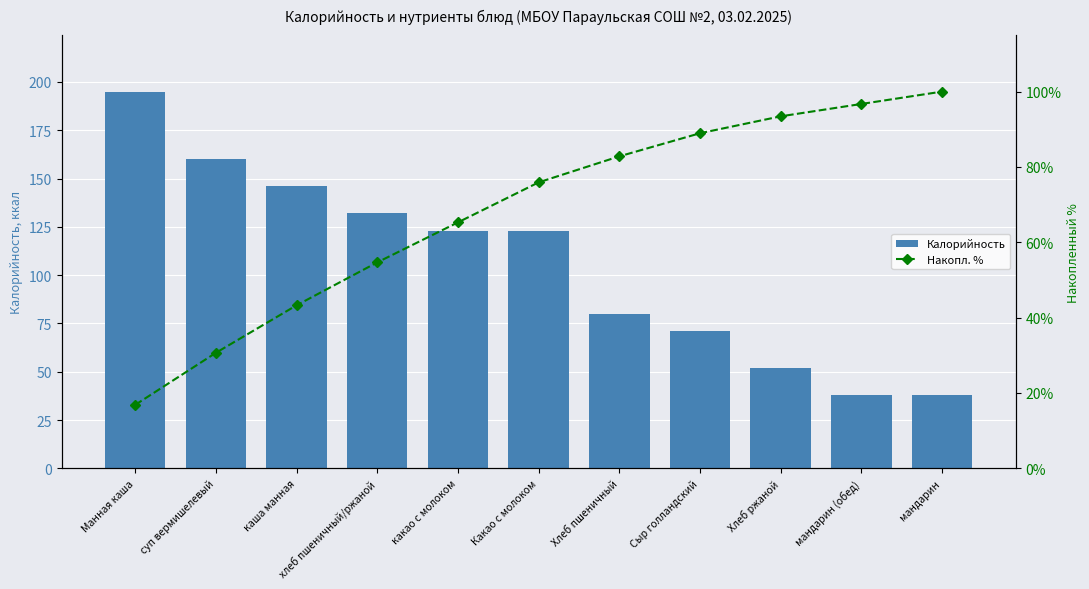

What are all the series names shown in the legend?

Калорийность, Накопл. %